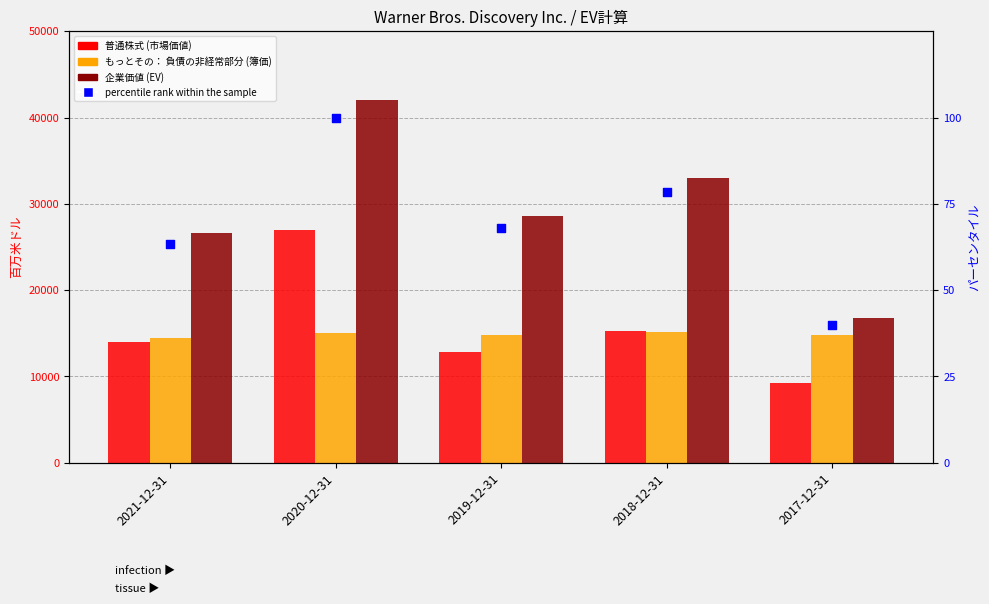

At which category is the sum across all series the highest?

2020-12-31